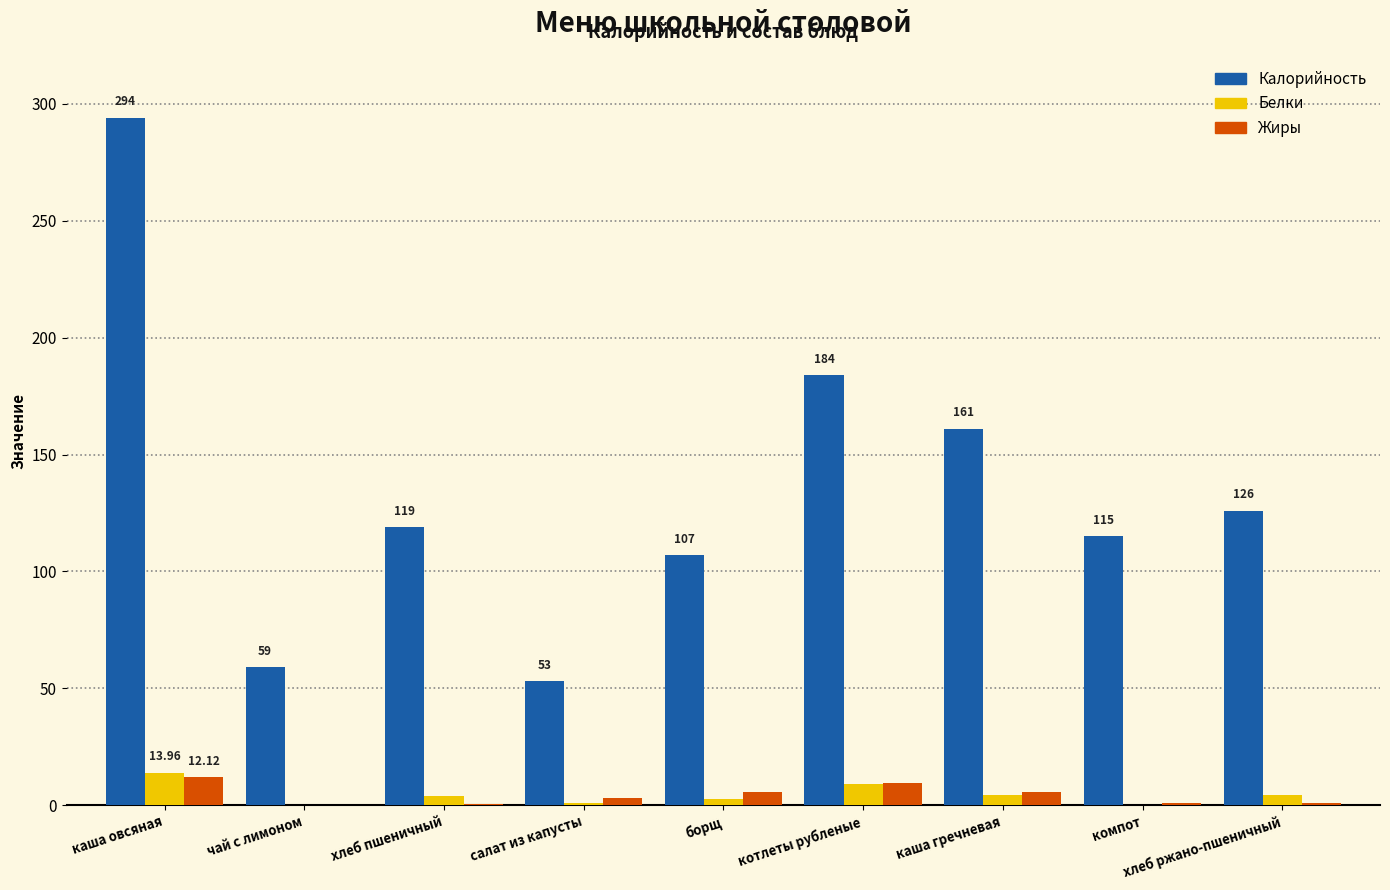

What is the sum of all Калорийность values?

1218.0